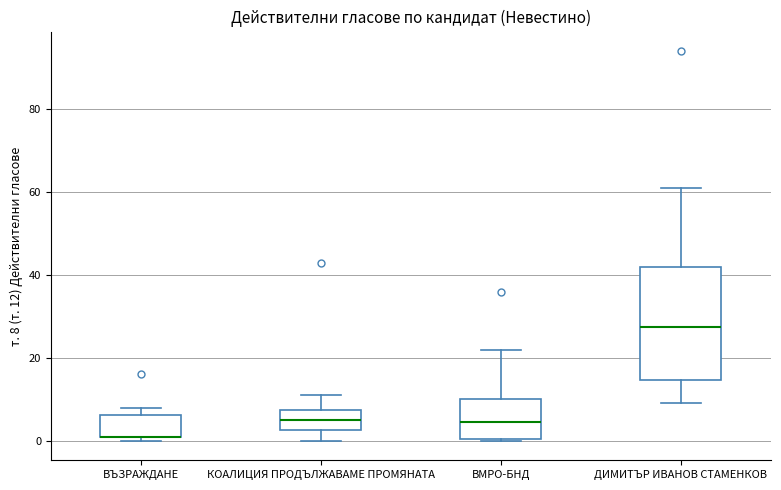

Reading left to right, read every box against the y-axis: the position of its median line, the range the box covers, and the ends of its whiskers. The values are not printed on the chart, so give them approximately, as read against the axis.

ВЪЗРАЖДАНЕ: median 2 (drawn on the box's lower edge), box 2 to 6, whiskers 0 to 8
КОАЛИЦИЯ ПРОДЪЛЖАВАМЕ ПРОМЯНАТА: median 6, box 2 to 8, whiskers 0 to 12
ВМРО-БНД: median 4, box 0 to 10, whiskers 0 to 22
ДИМИТЪР ИВАНОВ СТАМЕНКОВ: median 28, box 14 to 42, whiskers 10 to 62